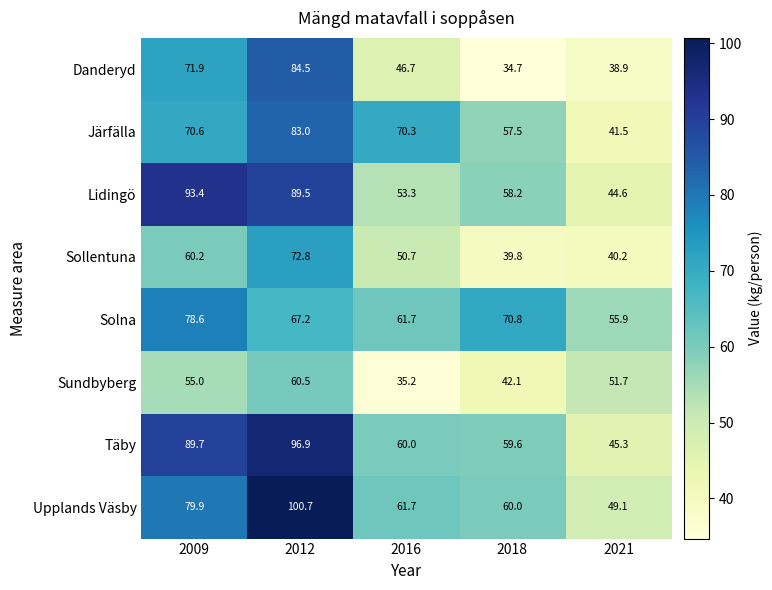

How many data points does each series have?

5